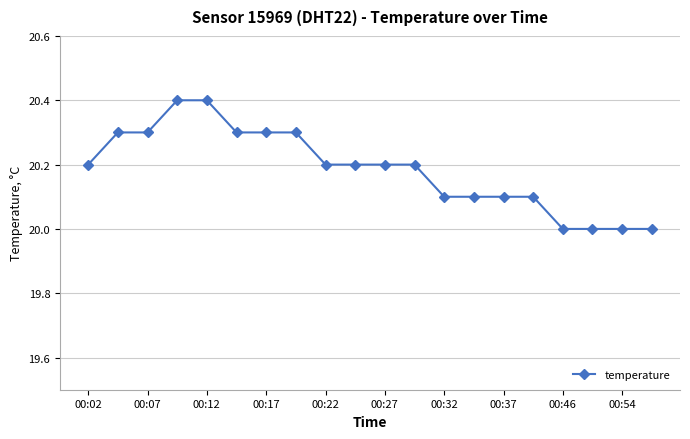

What is the greatest value displayed?

20.4